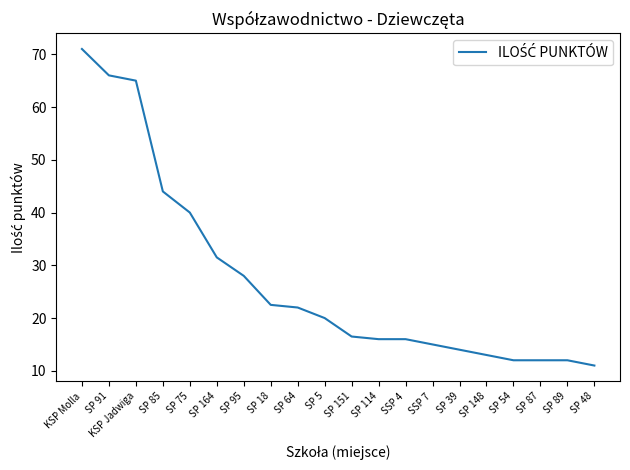

The chart shows a value of 21.7 at KSP Molla. True or false?

False